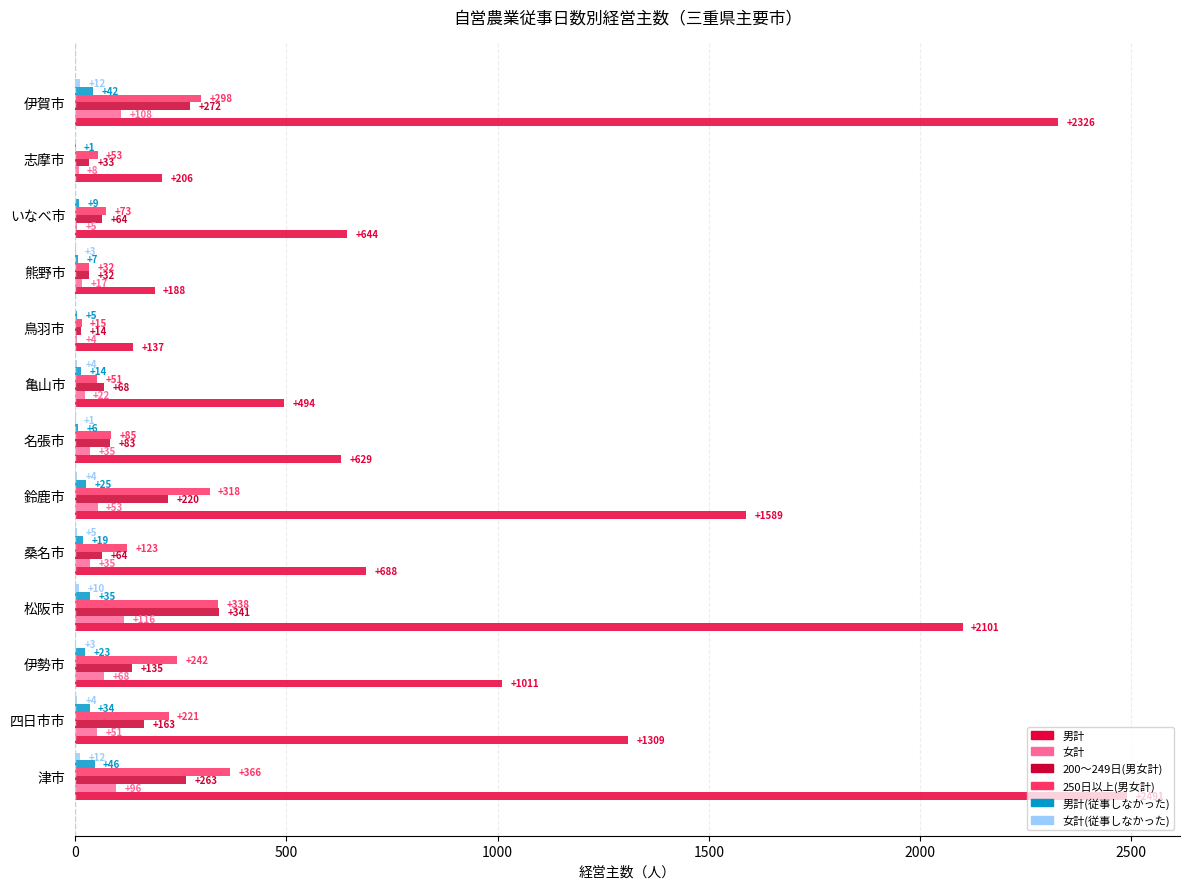

How many categories are shown in the chart?

13